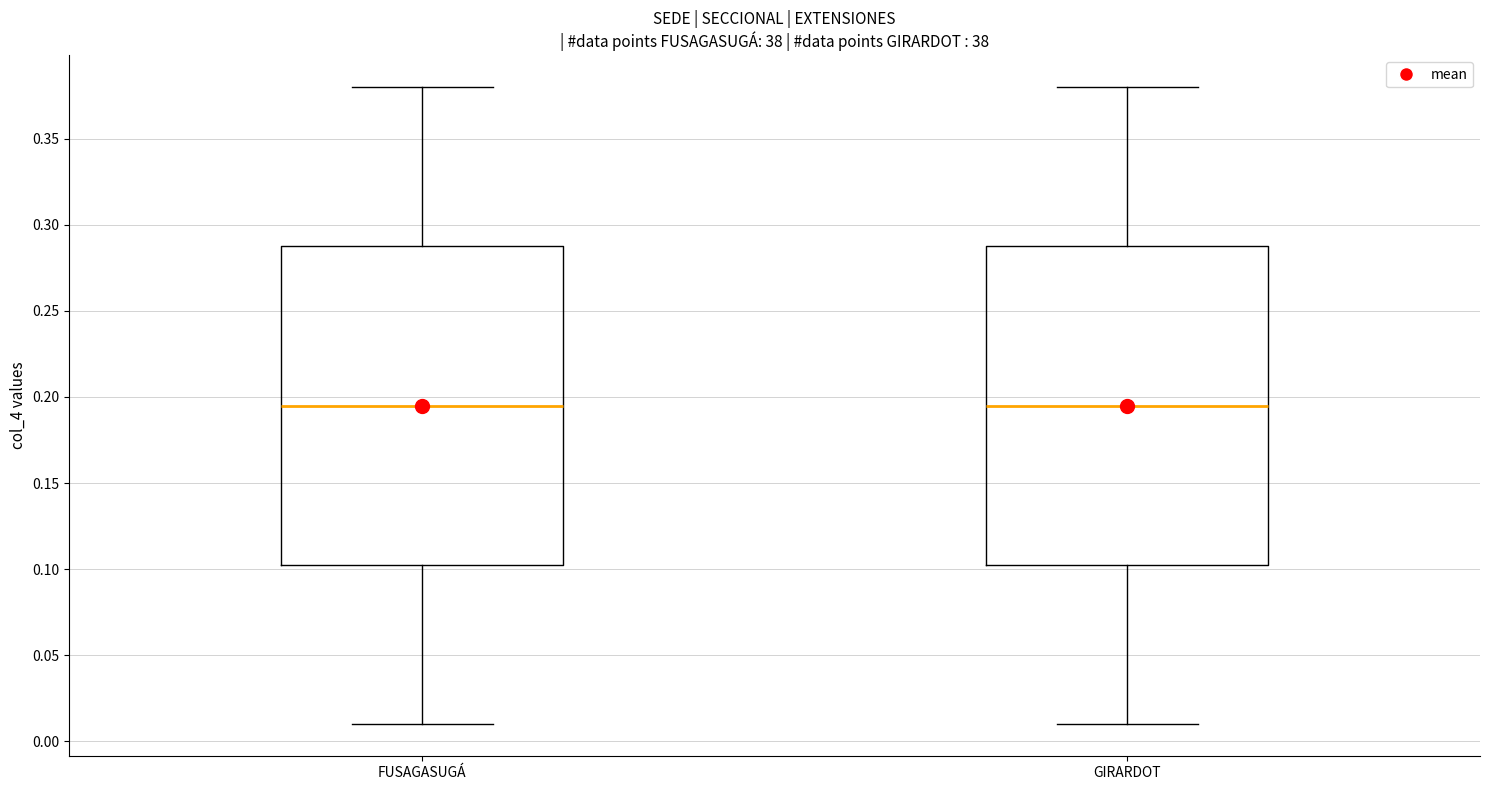

Reading left to right, transcribe this box plot: for each box, give where its median line is, the range the box spans, and where its two whiskers end, as read against the y-axis. The values are not printed on the chart, so give them approximately, as read against the axis.

FUSAGASUGÁ: median 0.195, box 0.105 to 0.290, whiskers 0.010 to 0.380
GIRARDOT: median 0.195, box 0.105 to 0.290, whiskers 0.010 to 0.380